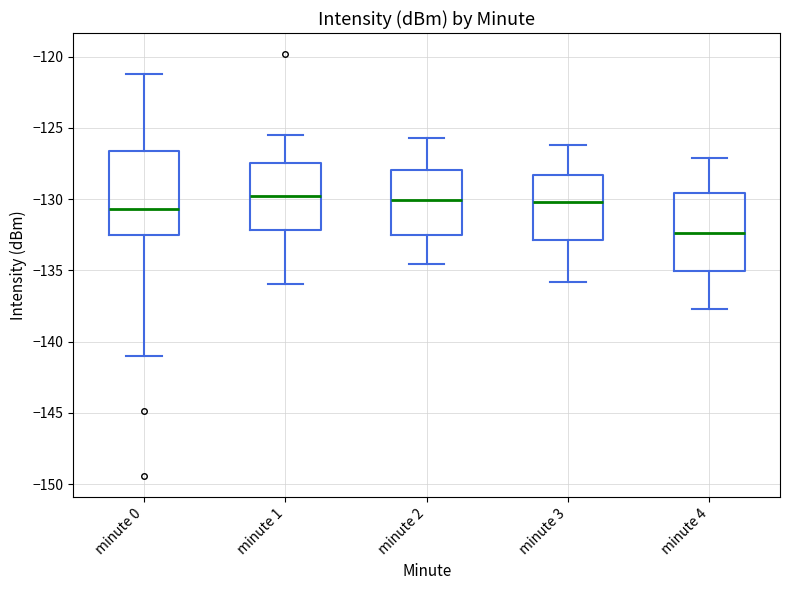

Where does the lower whisker of the box for minute 1 end on the y-axis? The values are not printed on the chart, so give them approximately, as read against the axis.

-136.0